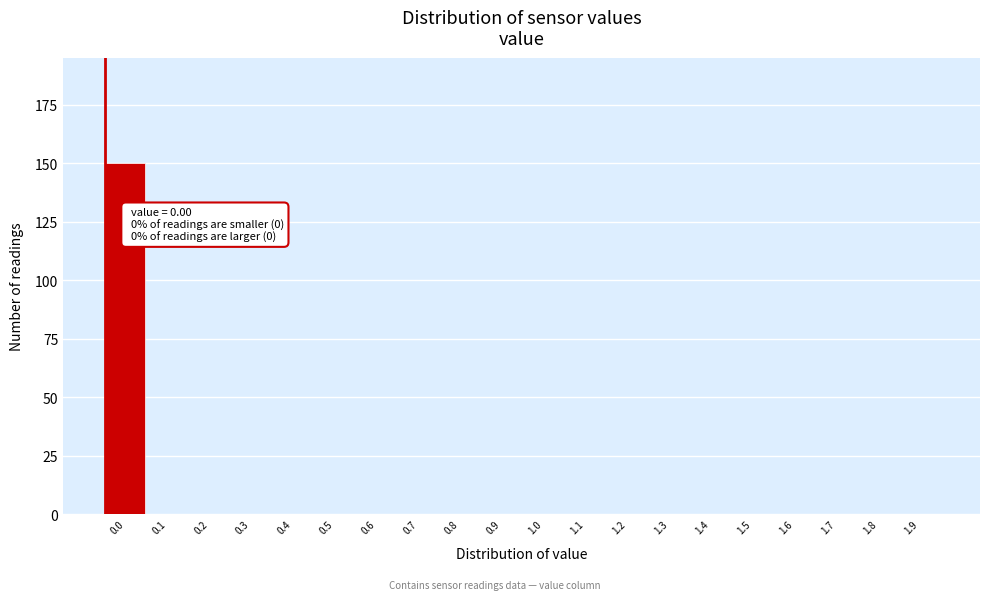

Reading left to right, list all the values displayed in this chart.

0.0=150	0.1=0	0.2=0	0.3=0	0.4=0	0.5=0	0.6=0	0.7=0	0.8=0	0.9=0	1.0=0	1.1=0	1.2=0	1.3=0	1.4=0	1.5=0	1.6=0	1.7=0	1.8=0	1.9=0